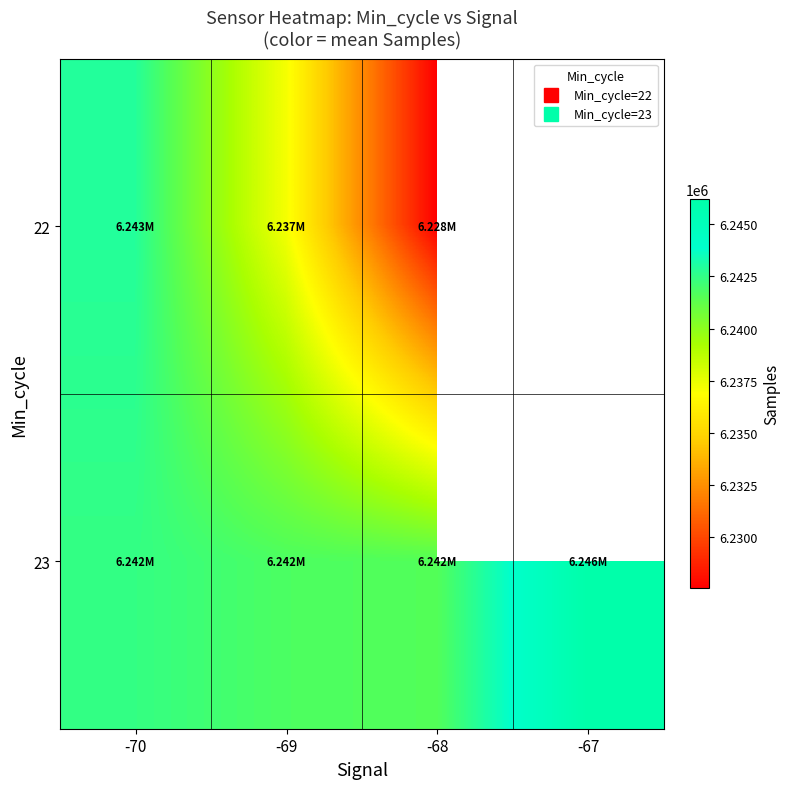

The value of 22 at -69 is 6237143.2. True or false?

True